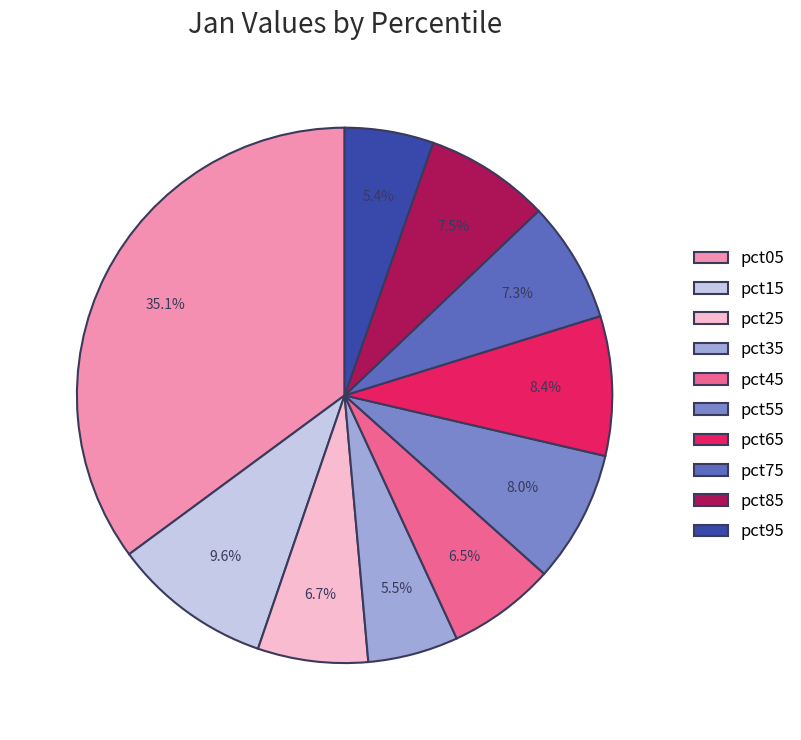

Is pct55 the majority of the pie?

No